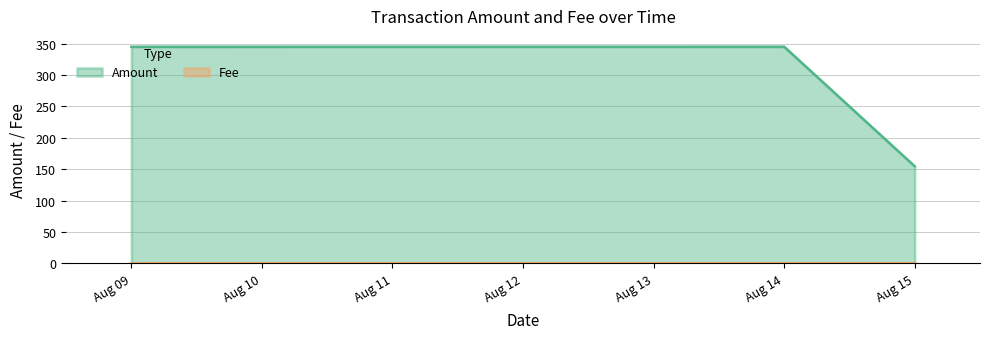

Which category has the highest value in the Amount series?

2022-08-09